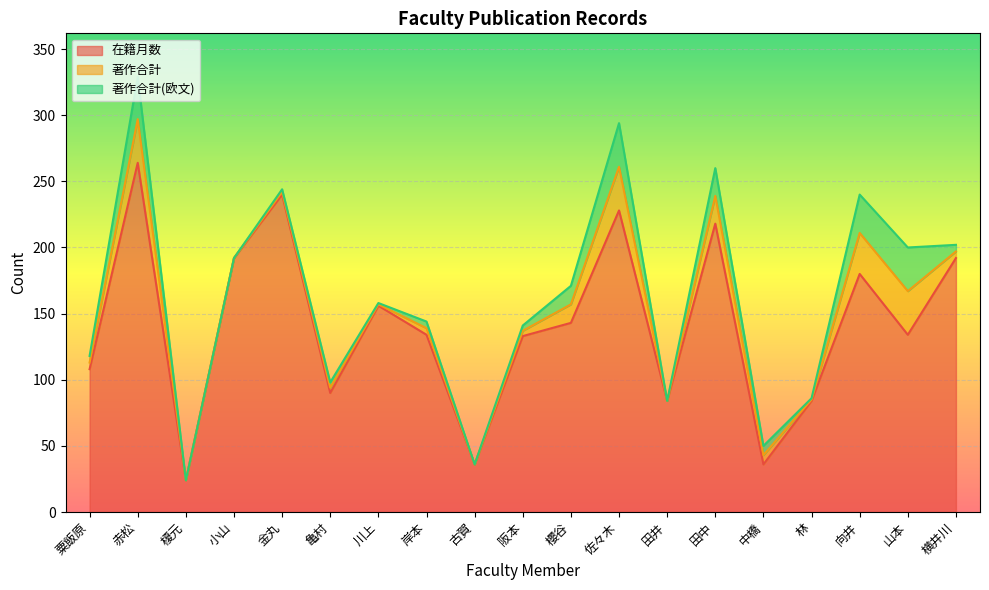

What is the label of the 8th point from the right?

佐々木